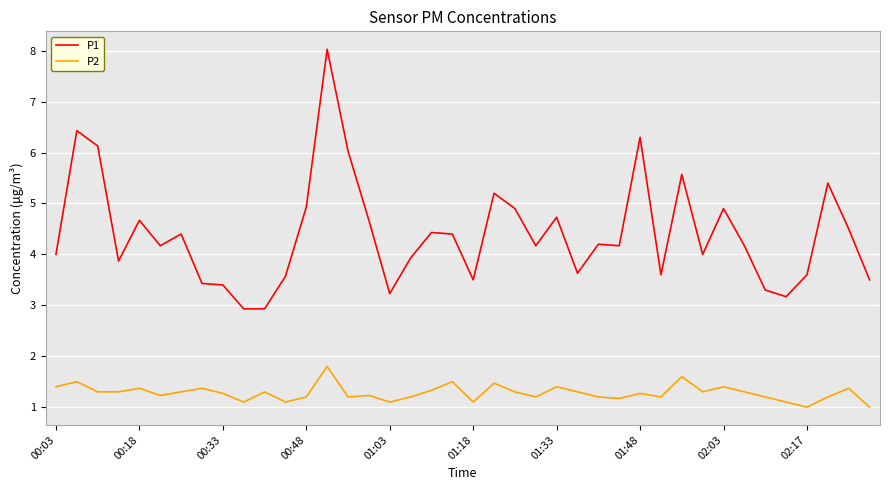

What is the greatest value displayed?

8.0